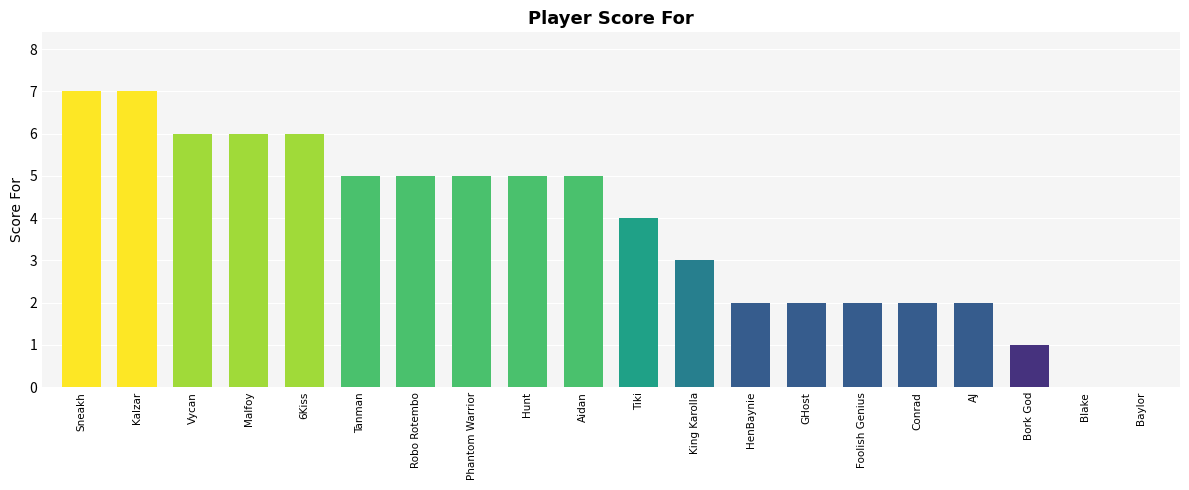

What is the change in value from King Karolla to Blake?

-3